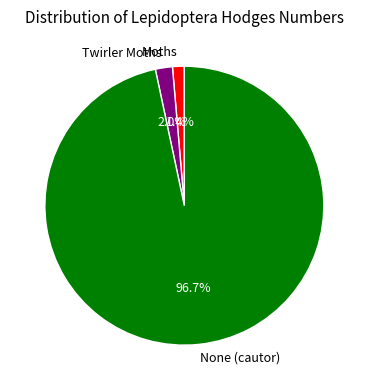

Which has a higher value, Moths or None (cautor)?

None (cautor)